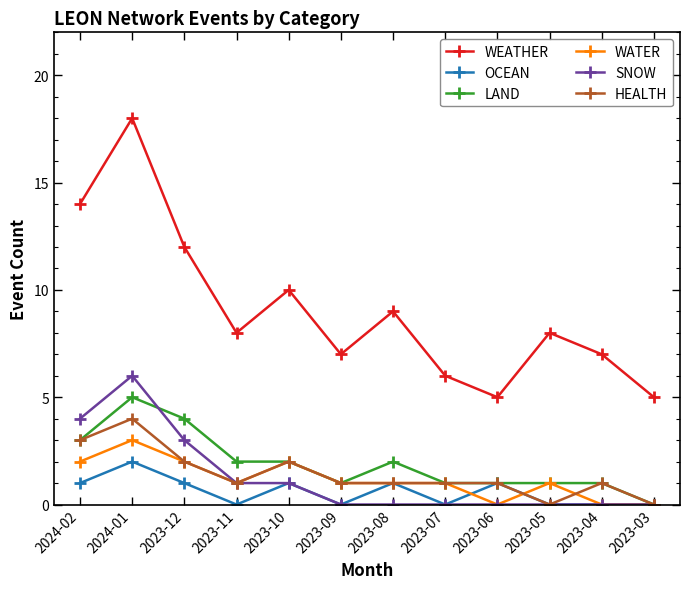

Rank the series by their maximum value, from highest to lowest.

WEATHER, SNOW, LAND, HEALTH, WATER, OCEAN